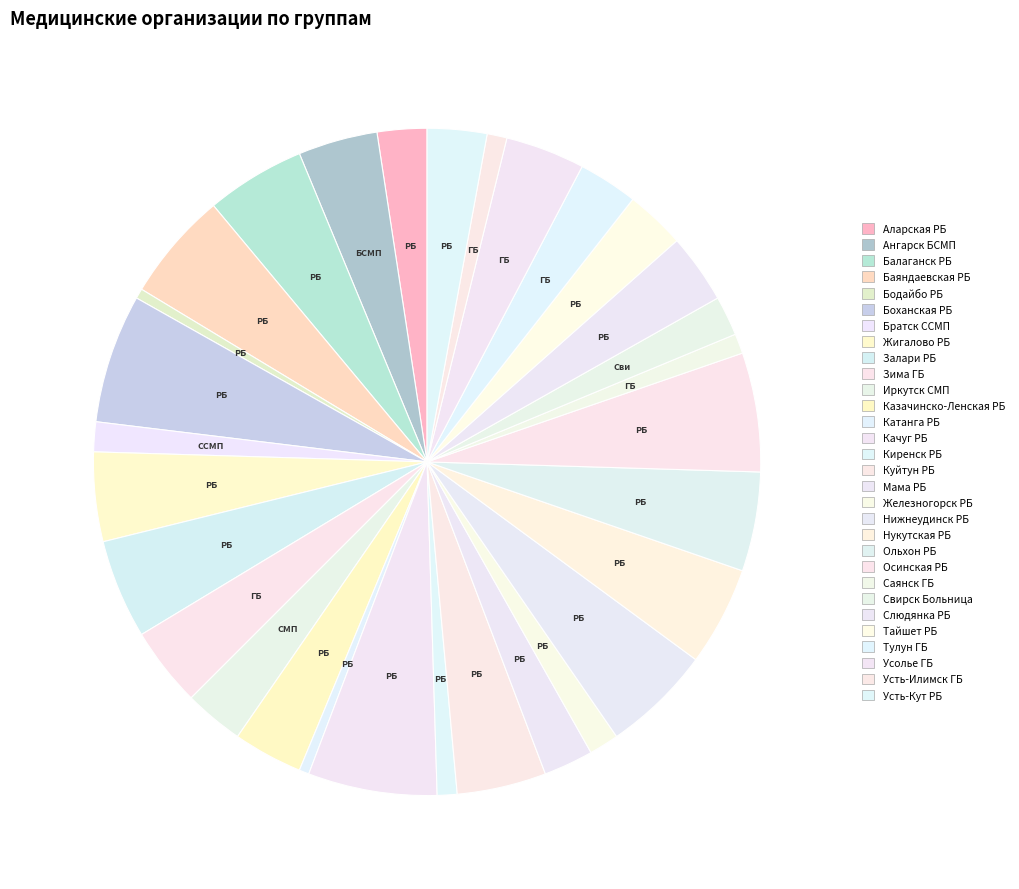

How many slices are in this pie chart?

30